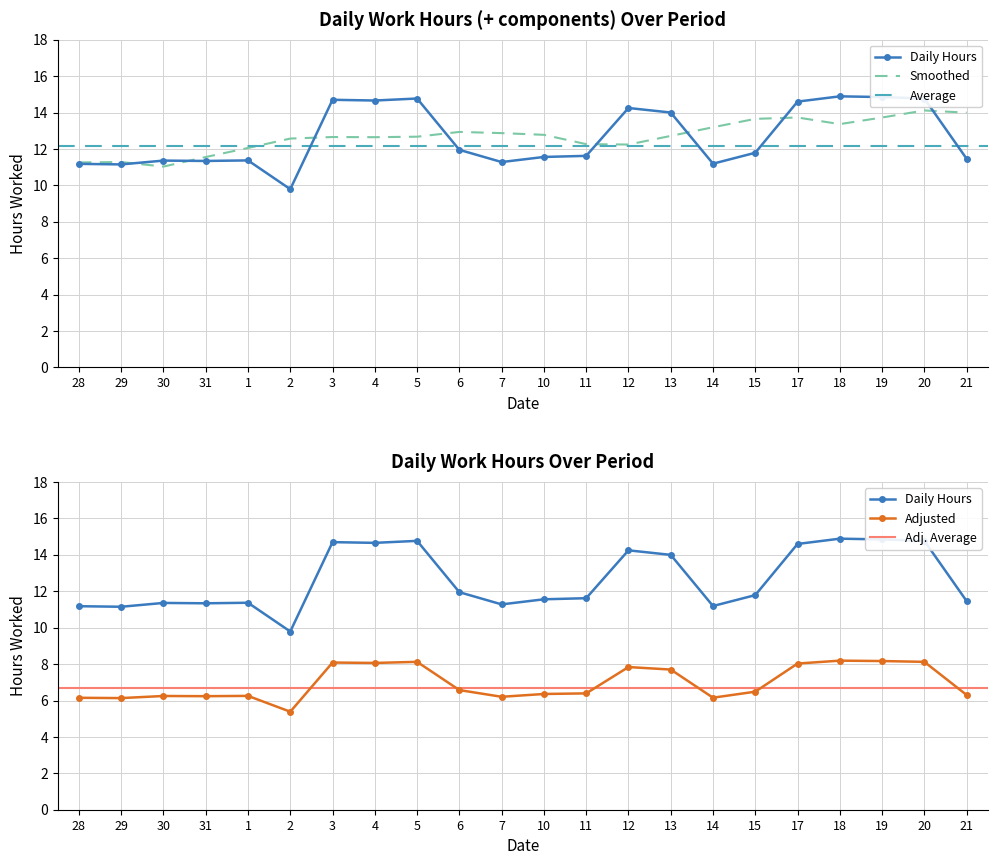

What is the label of the 13th point from the right?

6